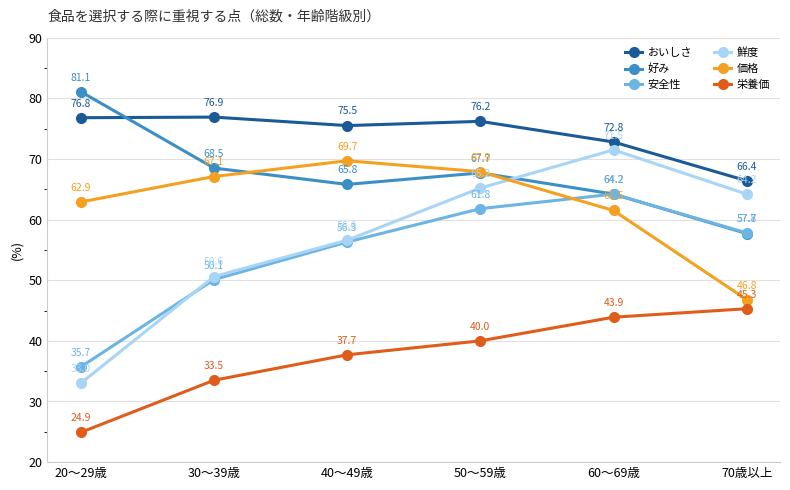

What is the minimum value for 価格?

46.8